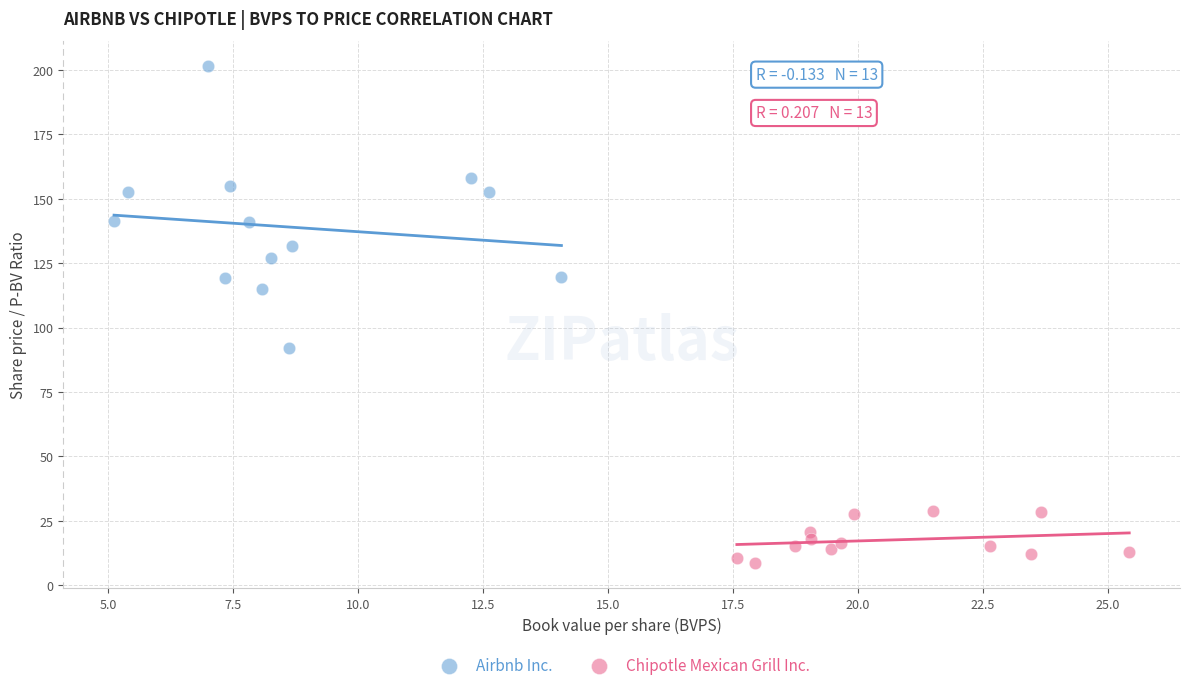

Which series reaches the minimum Y coordinate?

Chipotle Mexican Grill Inc.